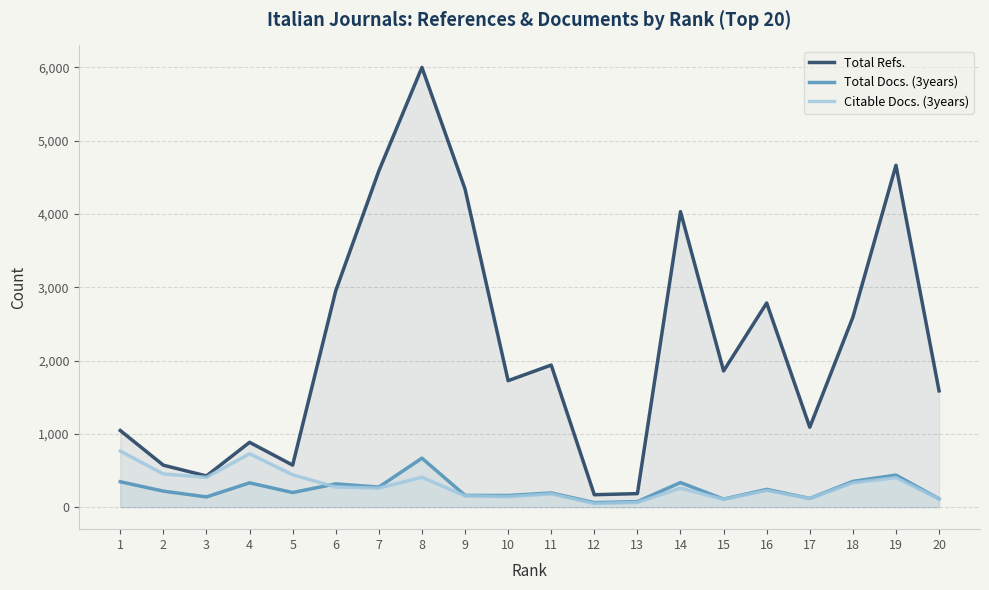

The Total Refs. series shows 9411 at 8. True or false?

False